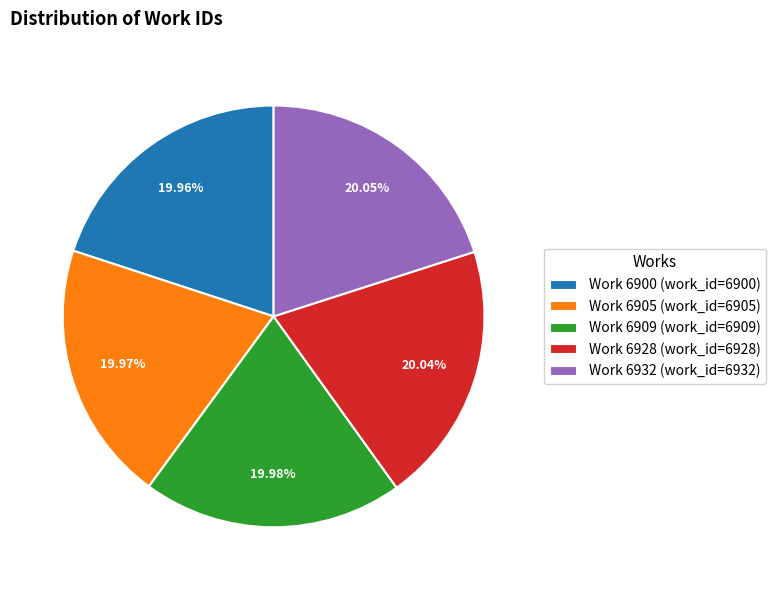

Is Work 6905 the majority of the pie?

No